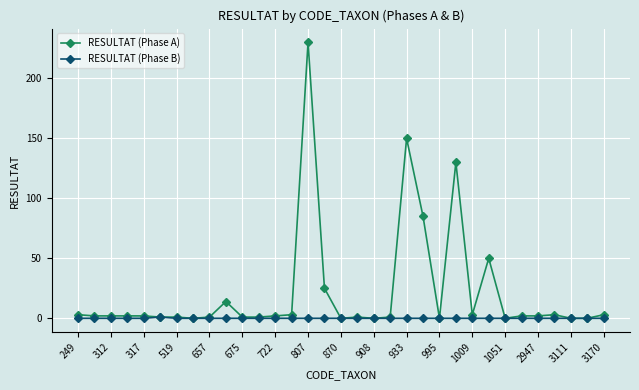

Is this an area chart (filled region under the line)?

No